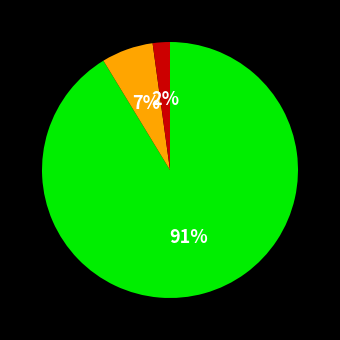

How many segments does this pie chart have?

3